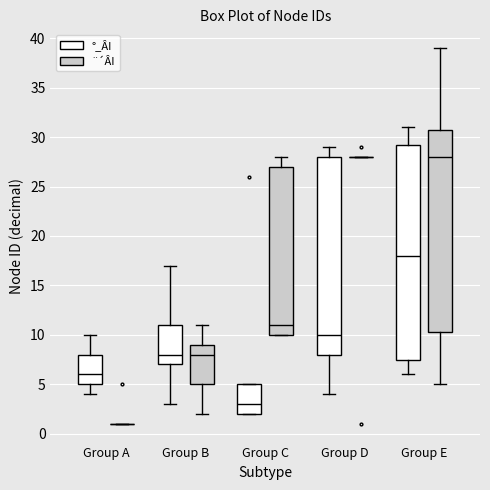

Comparing the boxes themselves (not the whiskers), which one is the tallest?

Group E (°_ÂI)